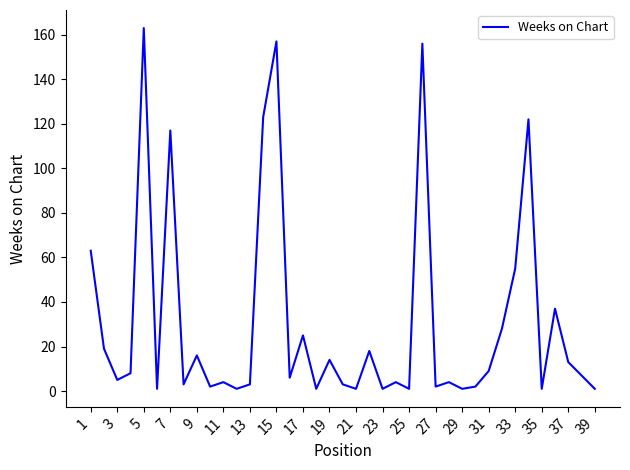

What is the greatest value displayed?

163